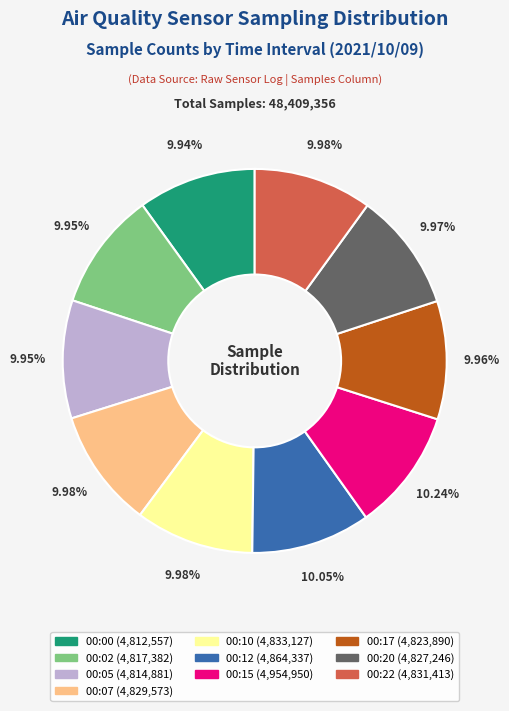

Is there a majority slice in this chart?

No